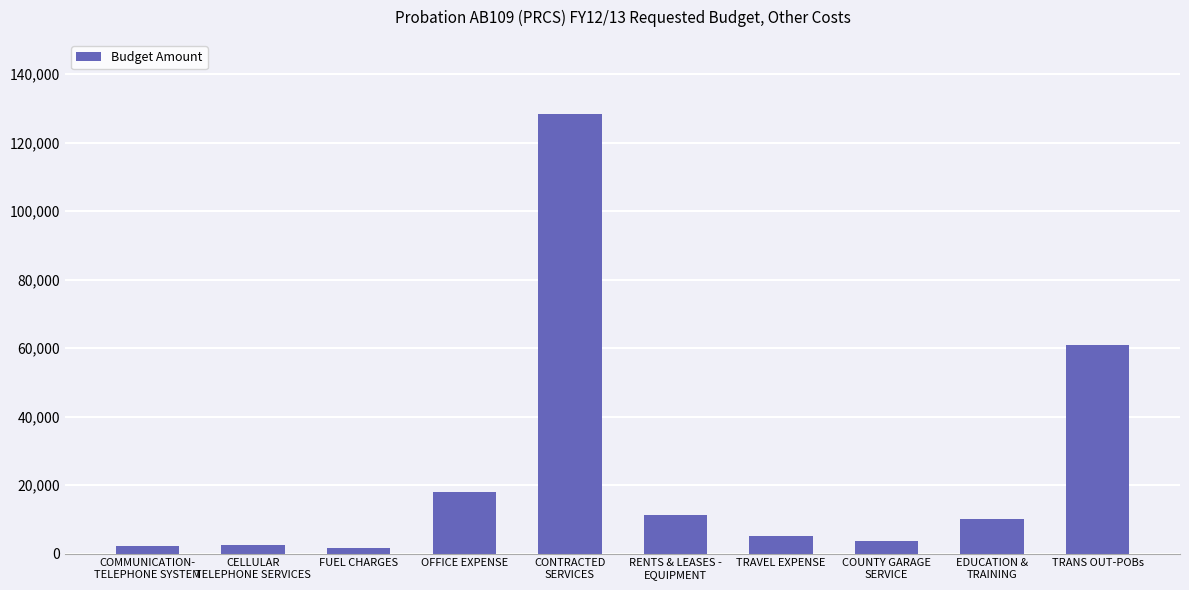

What is the change in value from EDUCATION &
TRAINING to TRANS OUT-POBs?

+50766